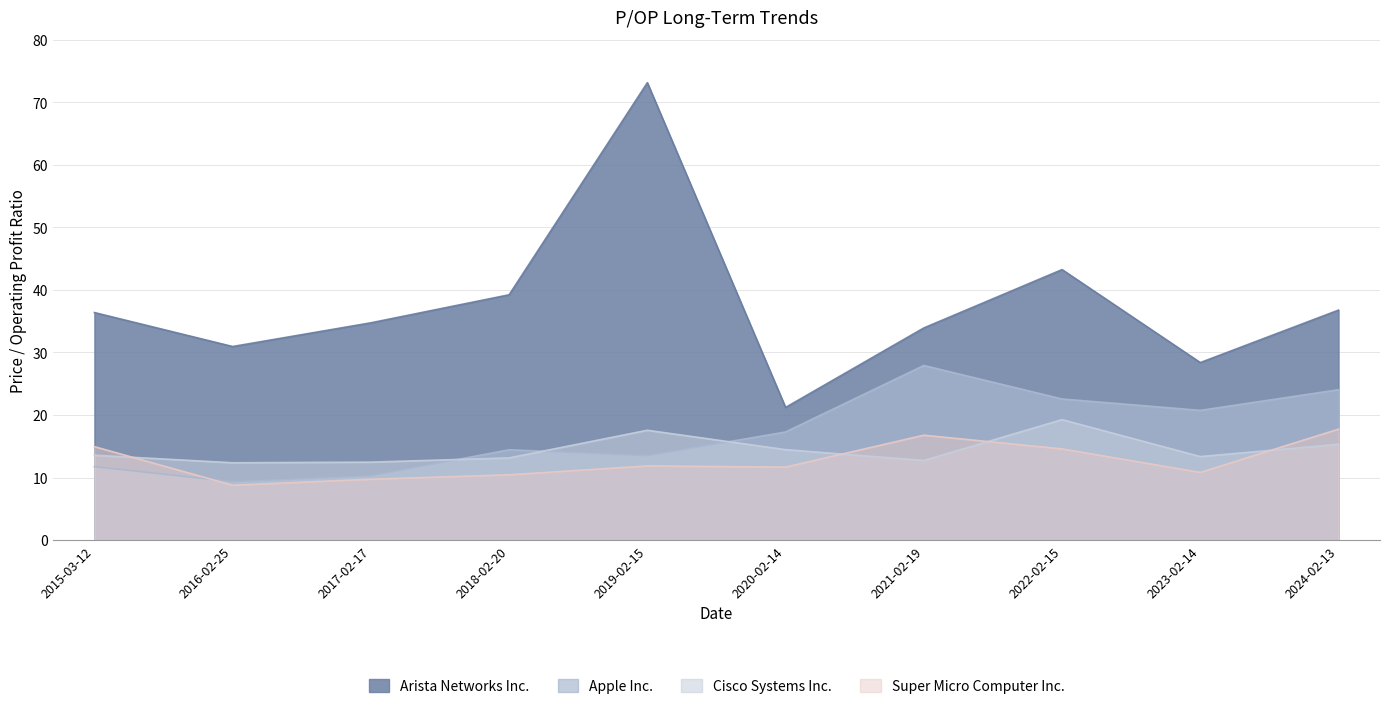

How many data points in Arista Networks Inc. are above 36?

5